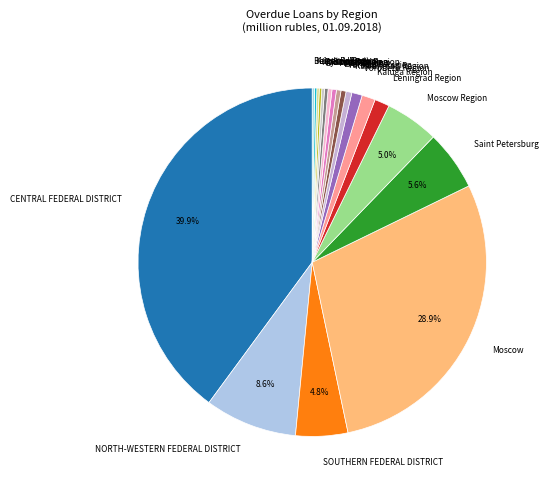

The CENTRAL FEDERAL DISTRICT slice represents 32% of the pie. True or false?

False